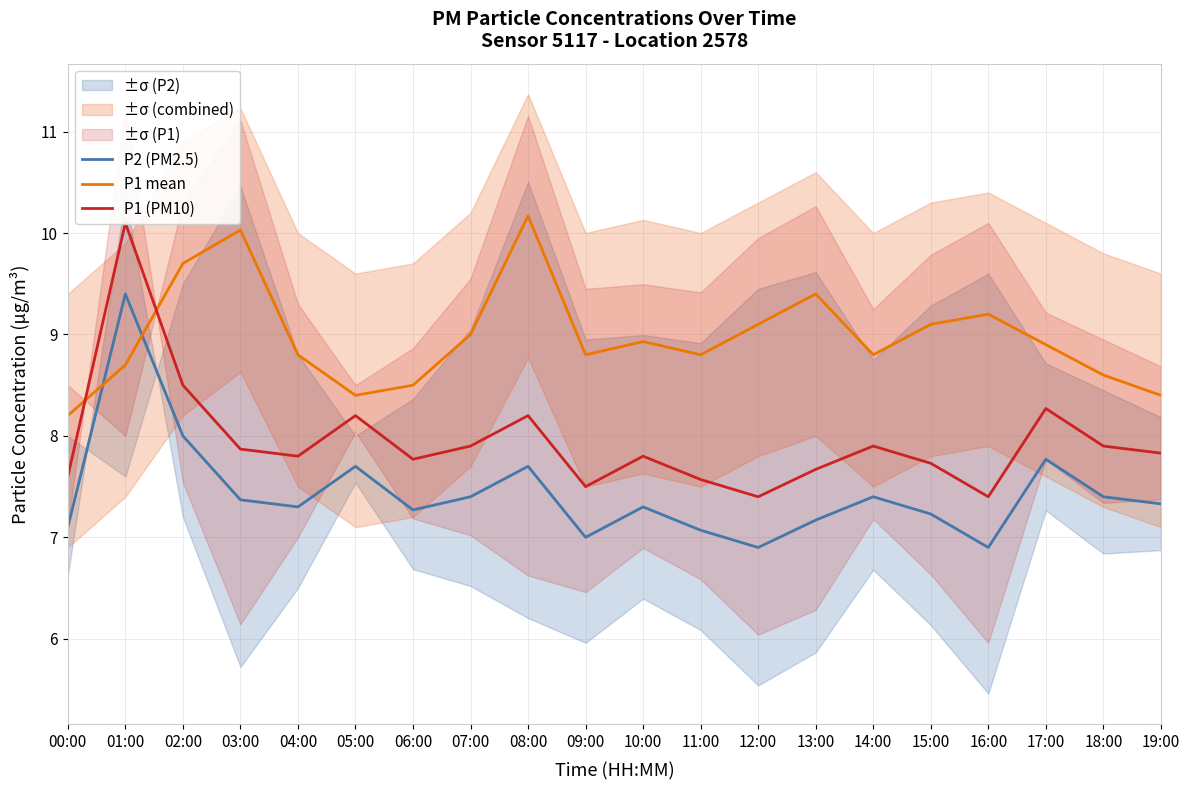

How many times do P1 (PM10) and P1 mean cross each other?

2